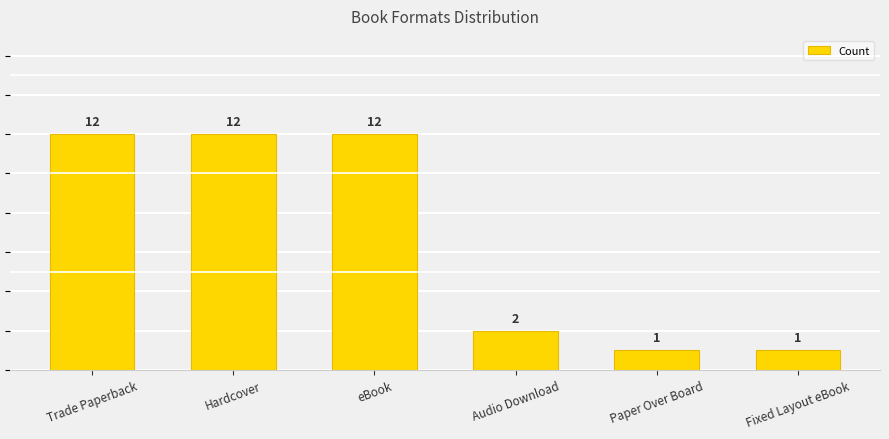

Between eBook and Paper Over Board, which is larger?

eBook